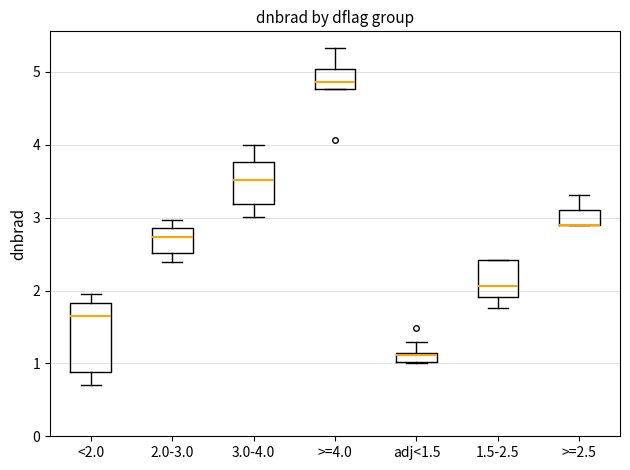

Where is the upper edge of the box for 1.5-2.5 on the y-axis? The values are not printed on the chart, so give them approximately, as read against the axis.

2.4